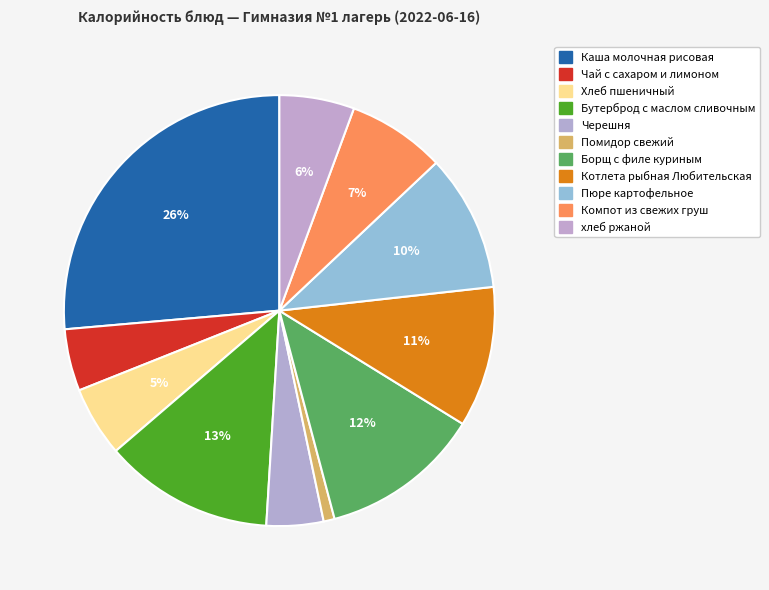

Combined, do Котлета рыбная Любительская and Хлеб пшеничный account for over 50%?

No